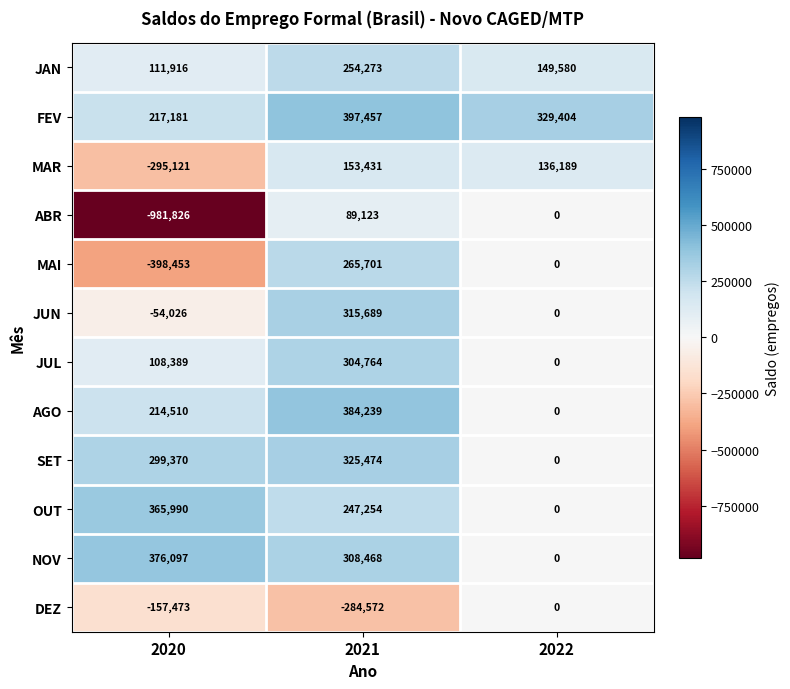

Rank the series by their maximum value, from highest to lowest.

FEV, AGO, NOV, OUT, SET, JUN, JUL, MAI, JAN, MAR, ABR, DEZ